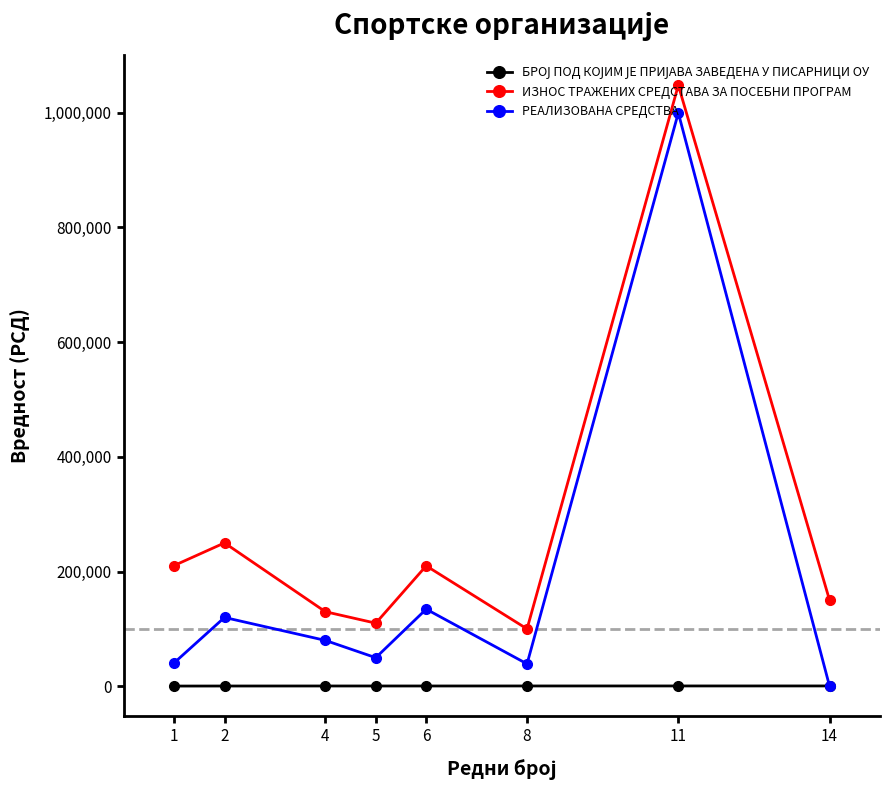

Which series has the largest range (max minus min)?

РЕАЛИЗОВАНА СРЕДСТВА